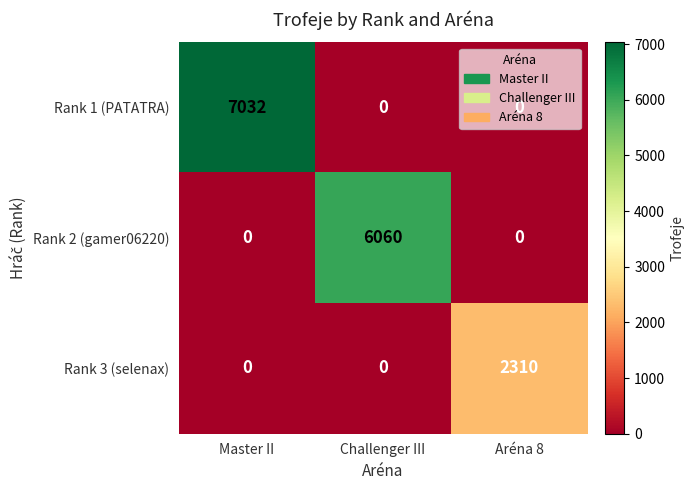

Which series changed the most between Master II and Aréna 8?

Rank 1 (PATATRA)